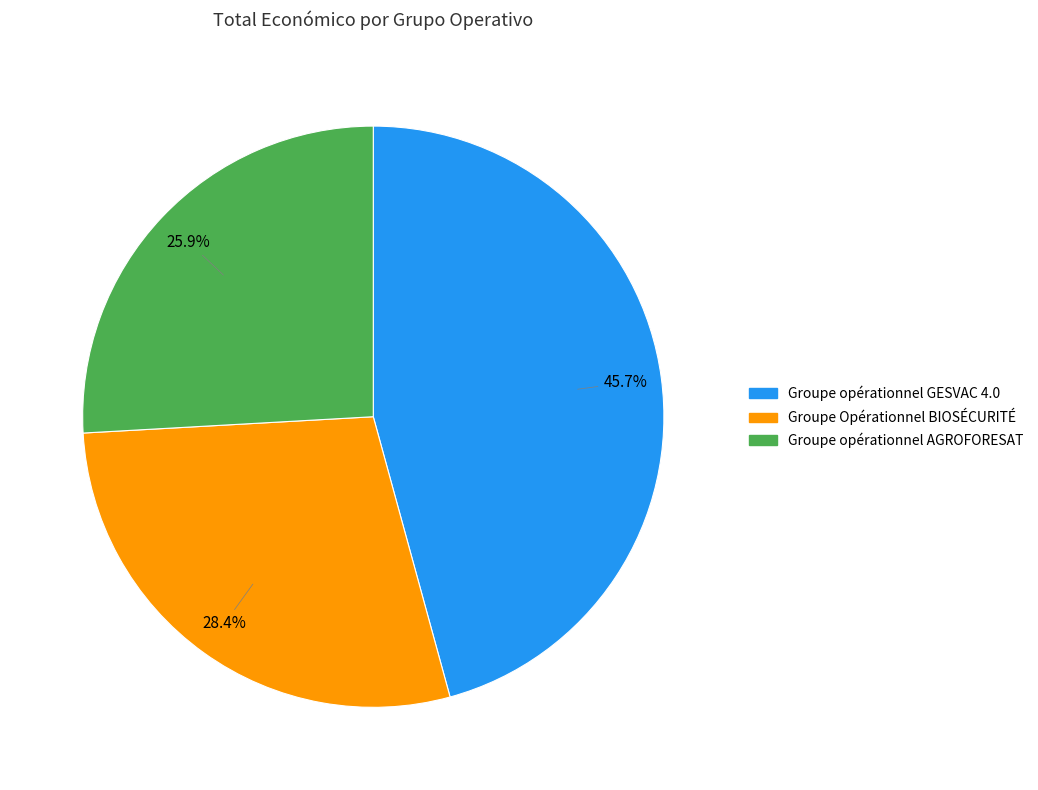

Which slice is the smallest?

Groupe opérationnel AGROFORESAT